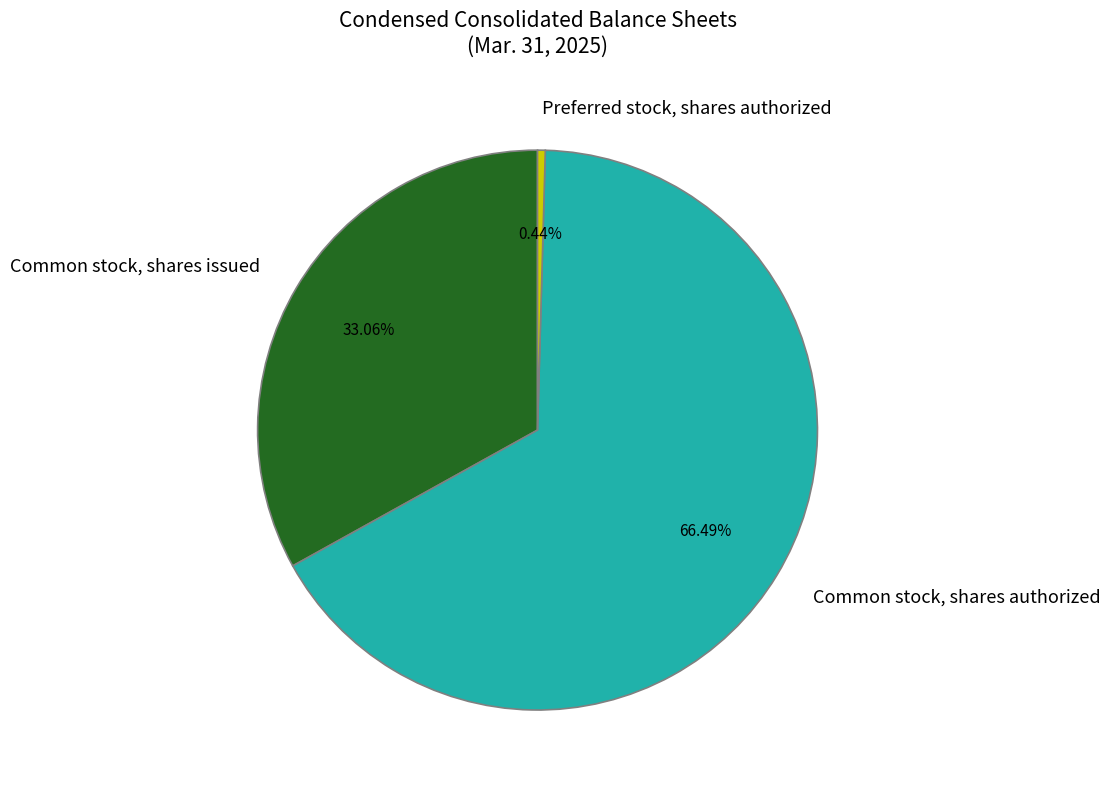

What percentage is the Common stock, shares issued slice, to the nearest percent?

33%